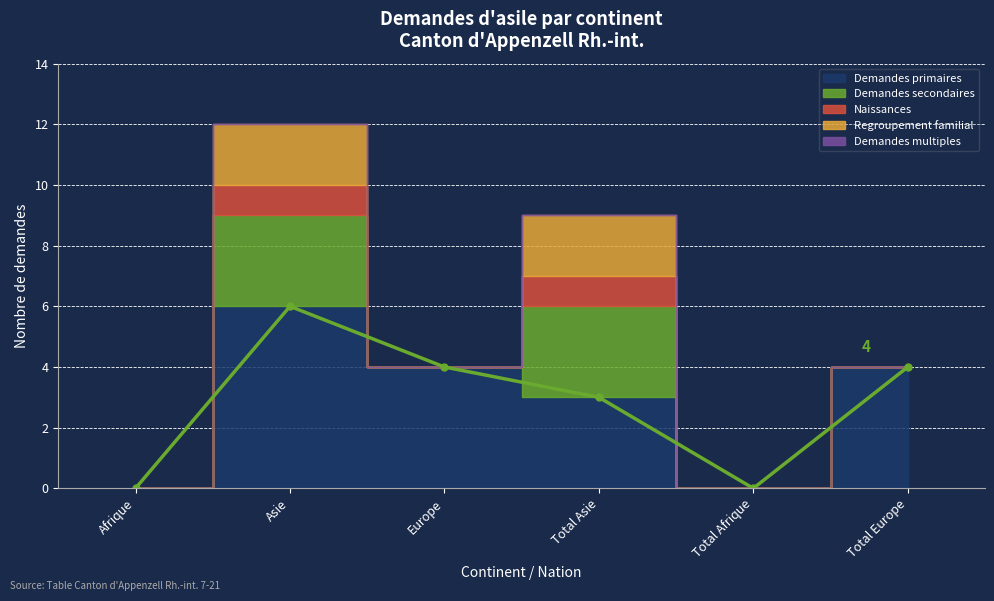

Reading left to right, list all the values displayed in this chart.

Demandes primaires: 0	6	4	3	0	4
Demandes secondaires: 0	3	0	3	0	0
Naissances: 0	1	0	1	0	0
Regroupement familial: 0	2	0	2	0	0
Demandes multiples: 0	0	0	0	0	0